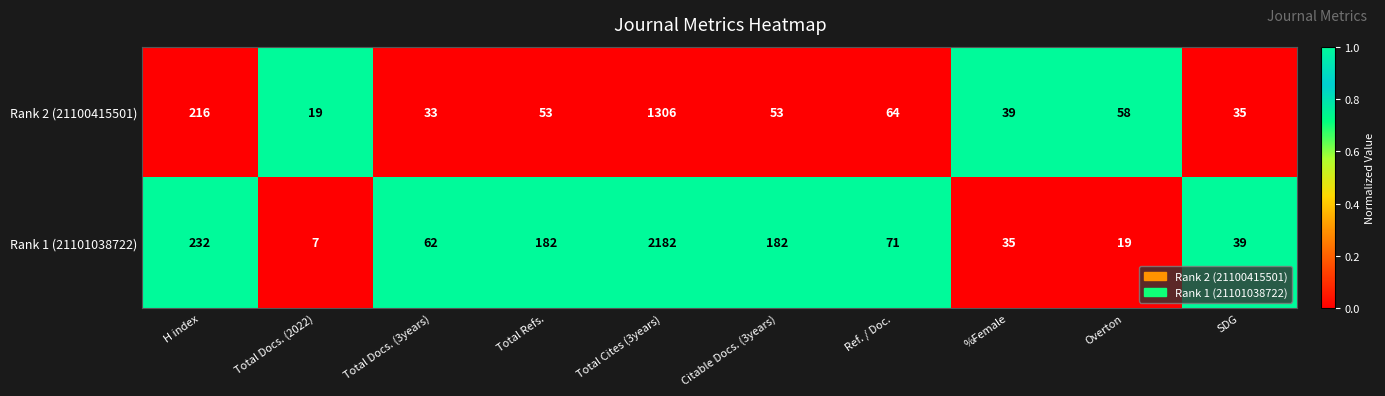

How many series are shown in this chart?

2